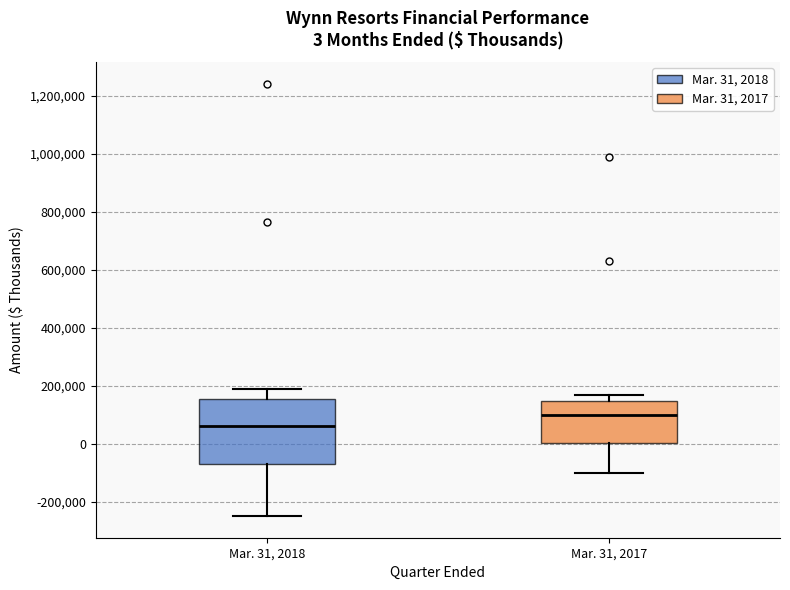

Which box is the tallest, from its lower edge to its upper edge?

Mar. 31, 2018